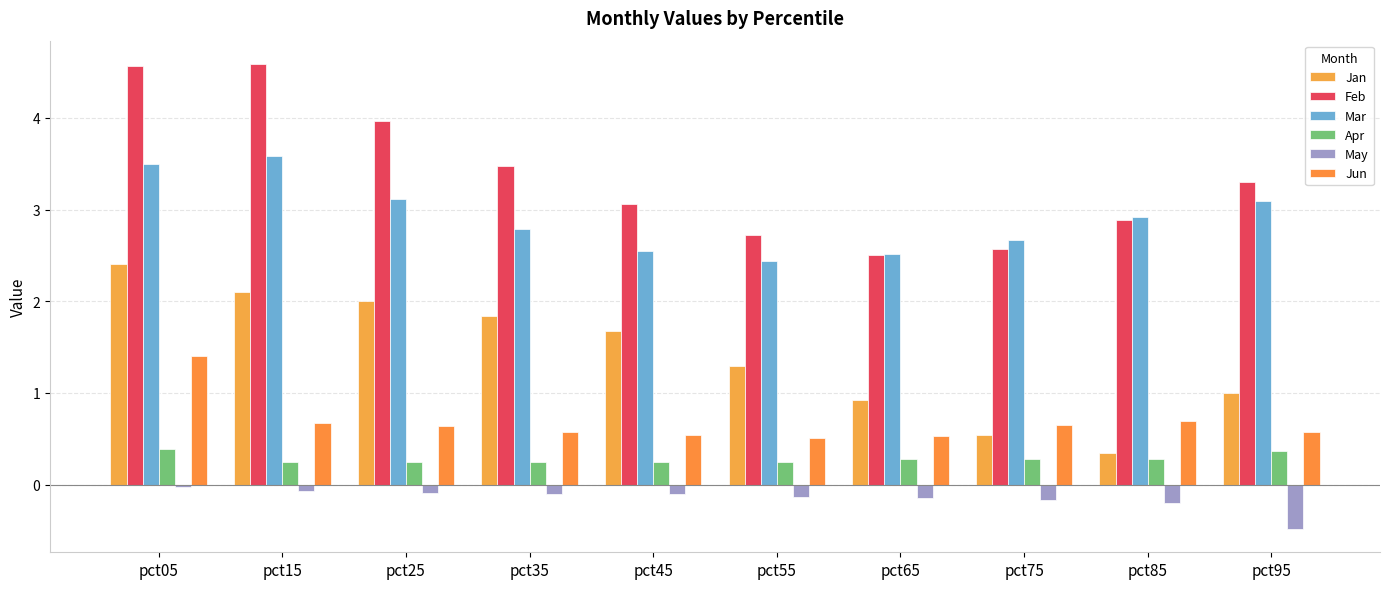

Which series has the largest range (max minus min)?

Feb